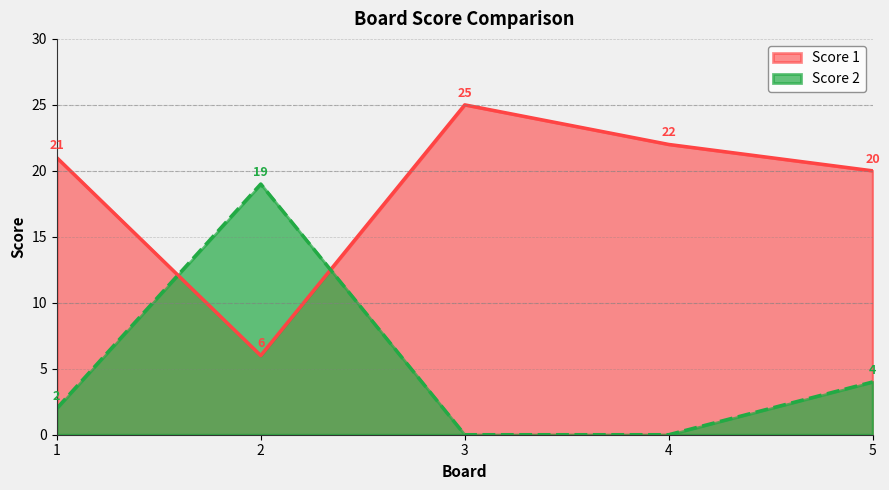

Is the value of Score 1 at 3 greater than the value of Score 2 at 5?

Yes